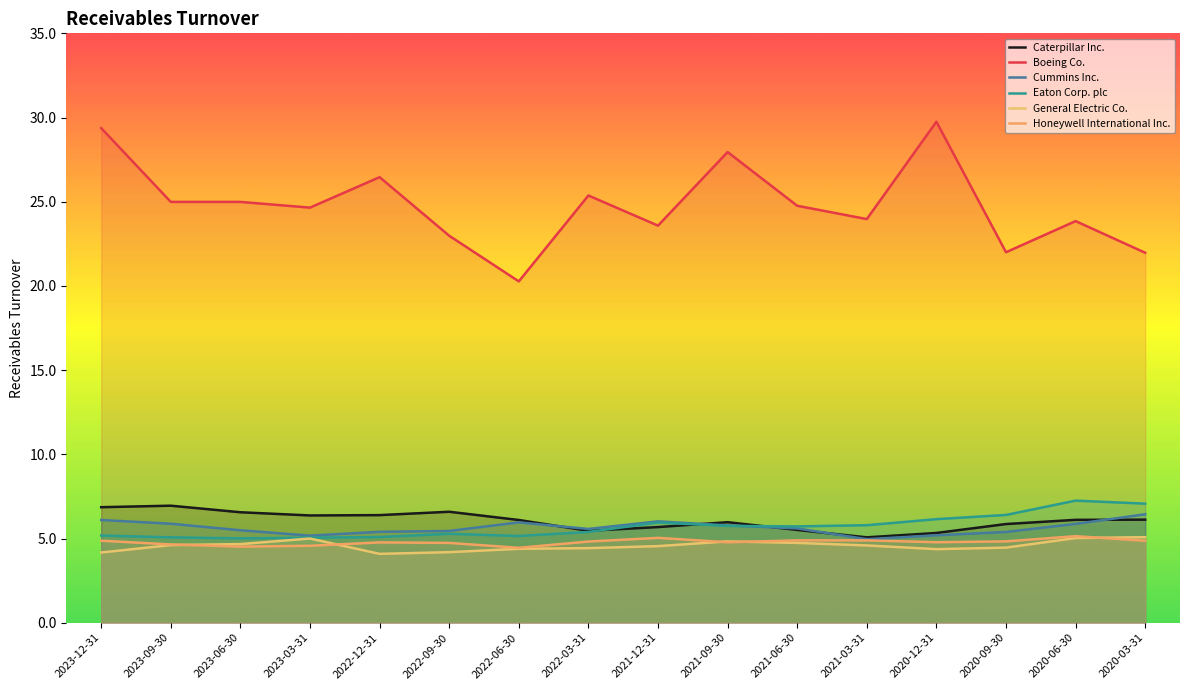

True or false: Cummins Inc. has a value of 2.5 at 2021-03-31.

False